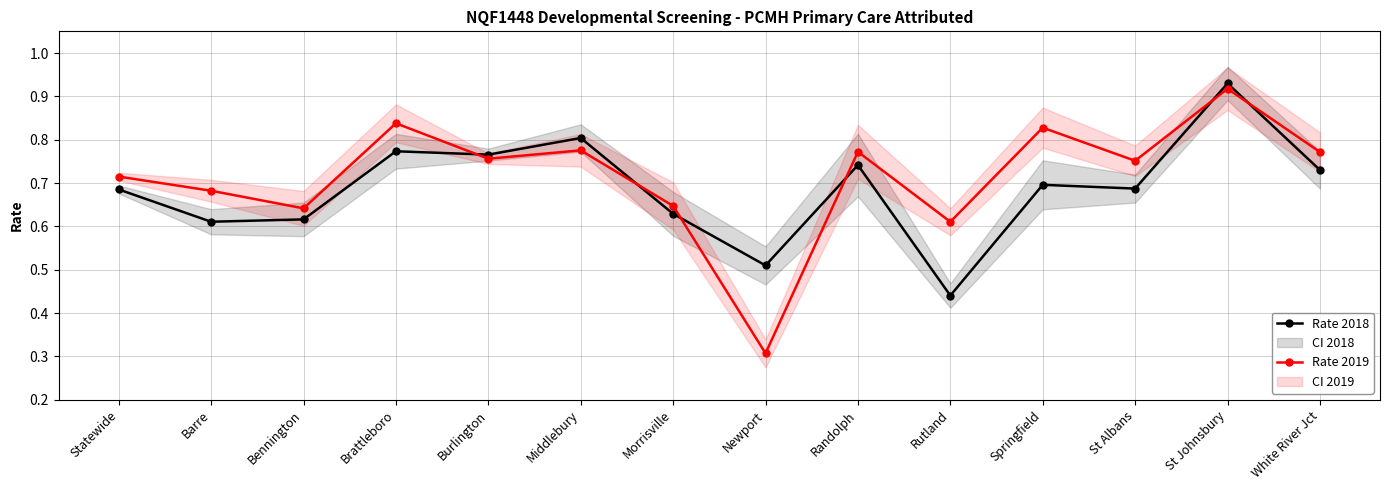

Is the value of Rate 2019 at Burlington greater than the value of Rate 2018 at White River Jct?

Yes